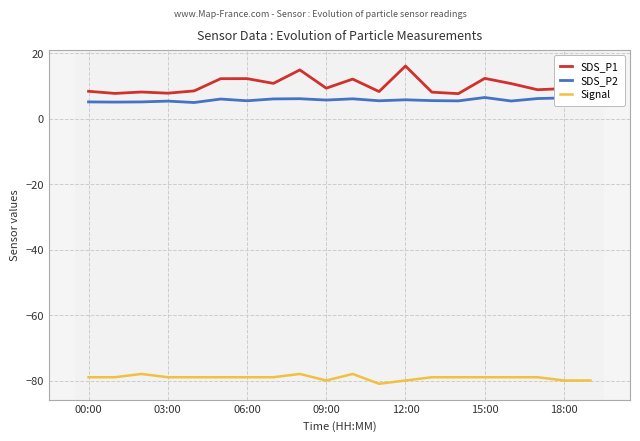

Count the number of categories in the chart.

20